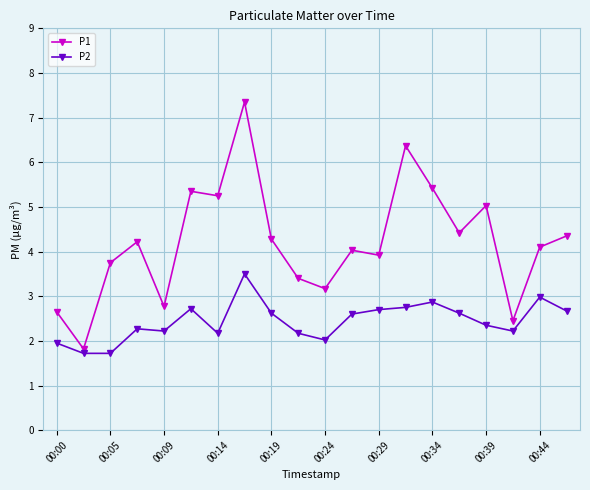

What is the minimum value for P1?

1.8